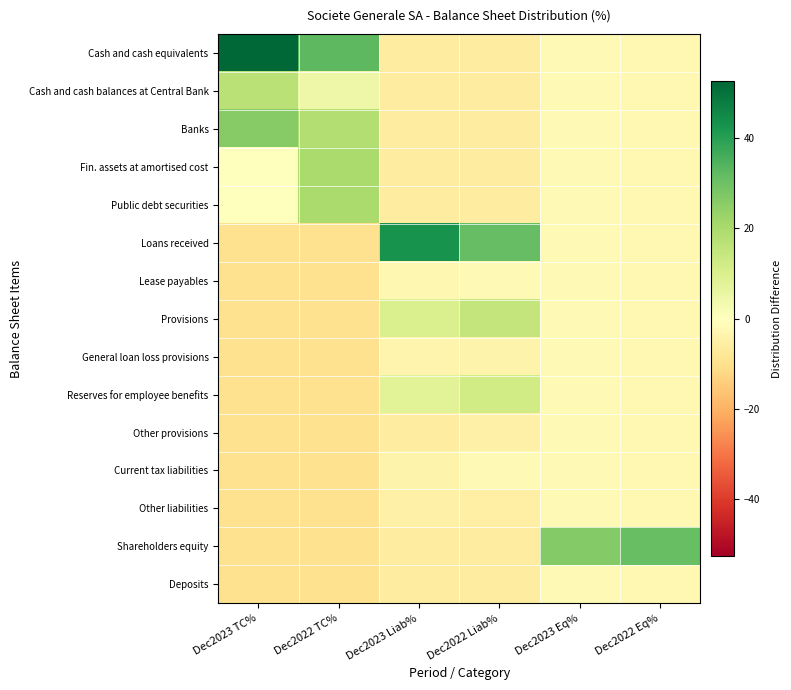

What is the minimum value shown in the chart?

-9.6